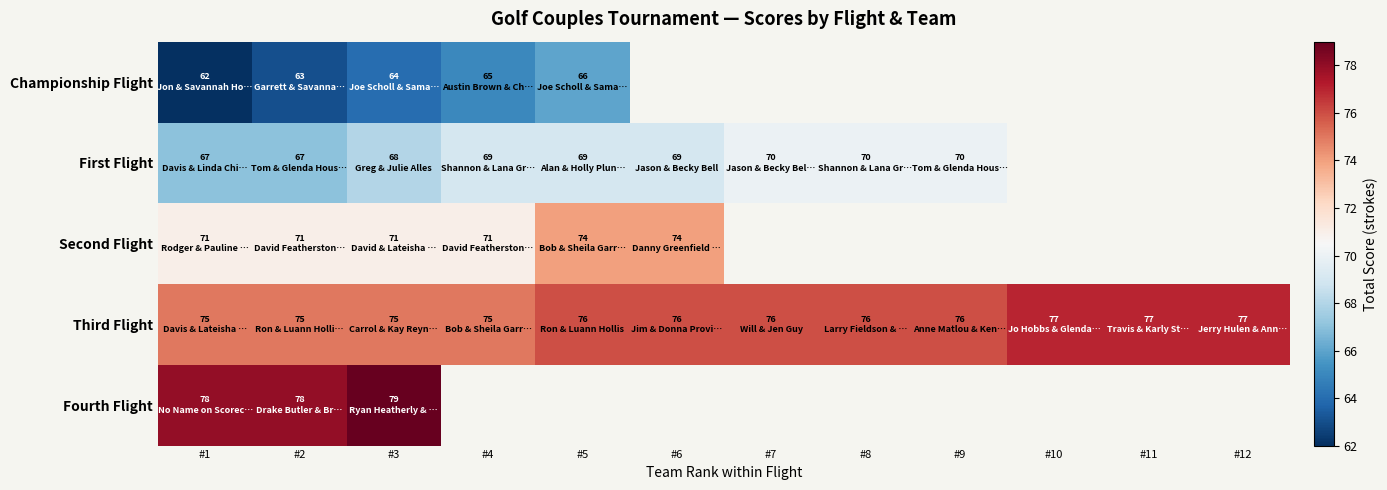

How many values in Second Flight are above zero?

6